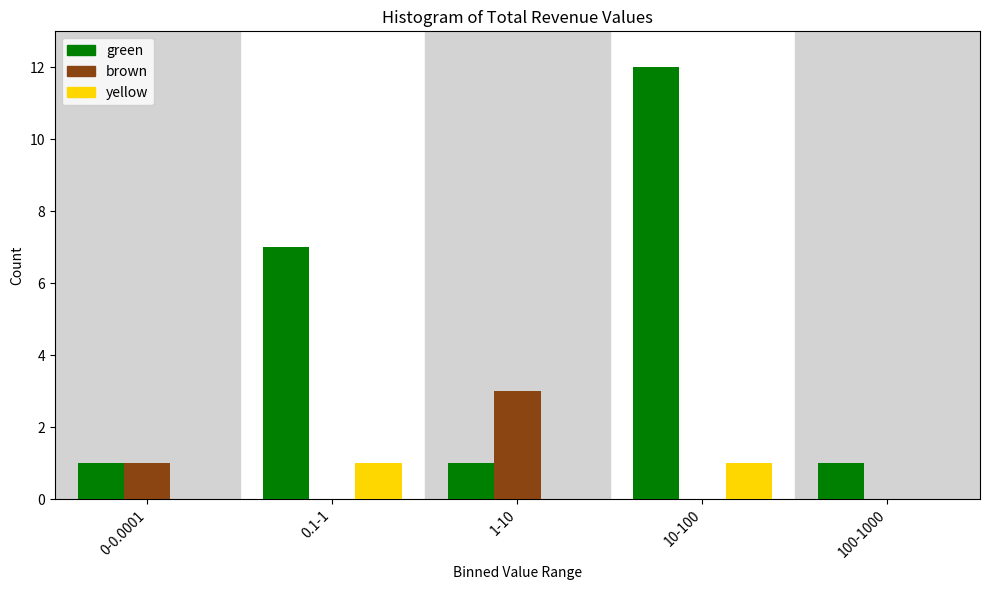

Reading right to left, extract all data points from this chart.

green: 100-1000=1	10-100=12	1-10=1	0.1-1=7	0-0.0001=1
brown: 100-1000=0	10-100=0	1-10=3	0.1-1=0	0-0.0001=1
yellow: 100-1000=0	10-100=1	1-10=0	0.1-1=1	0-0.0001=0